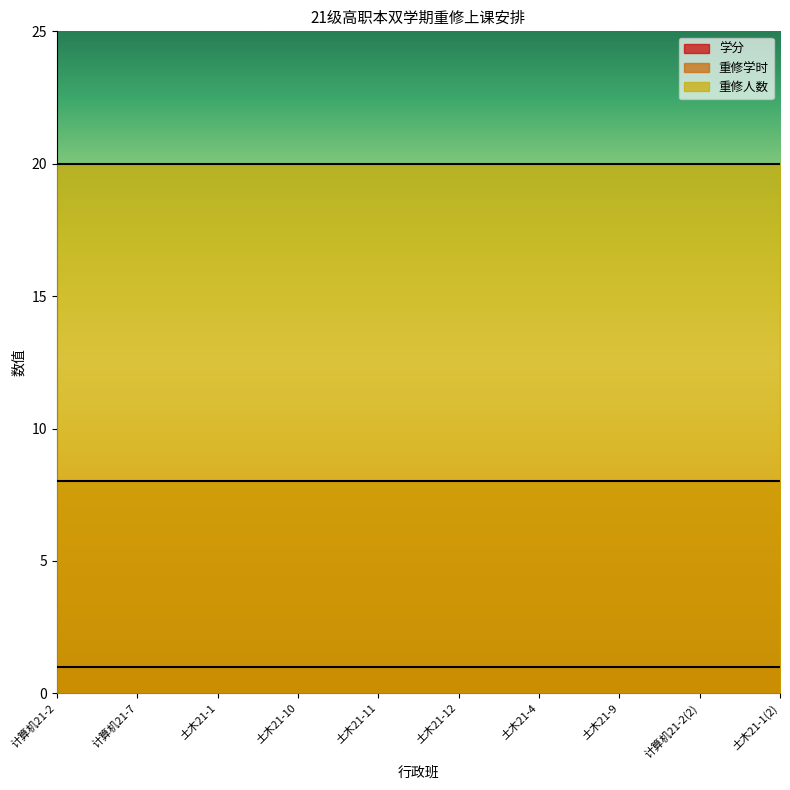

Count the number of data series in this chart.

3